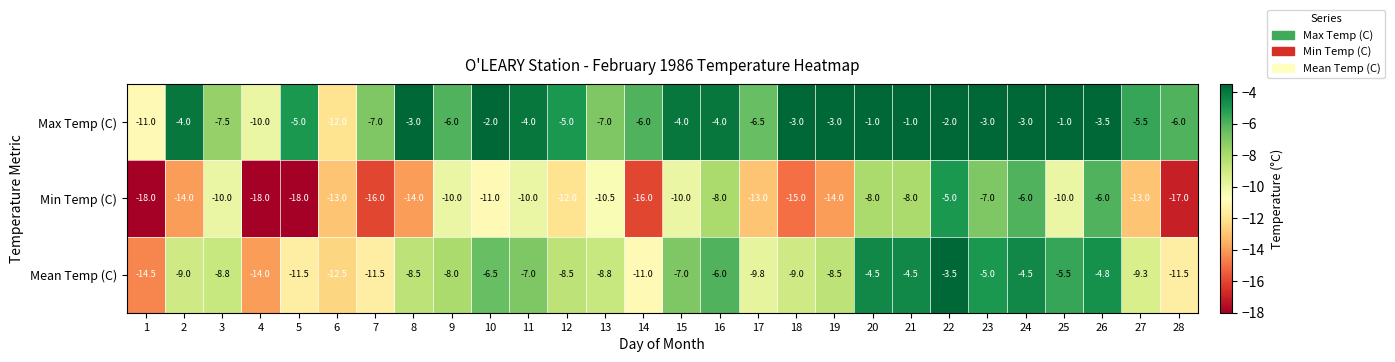

What is the difference between the highest and lowest values at 4?

8.0